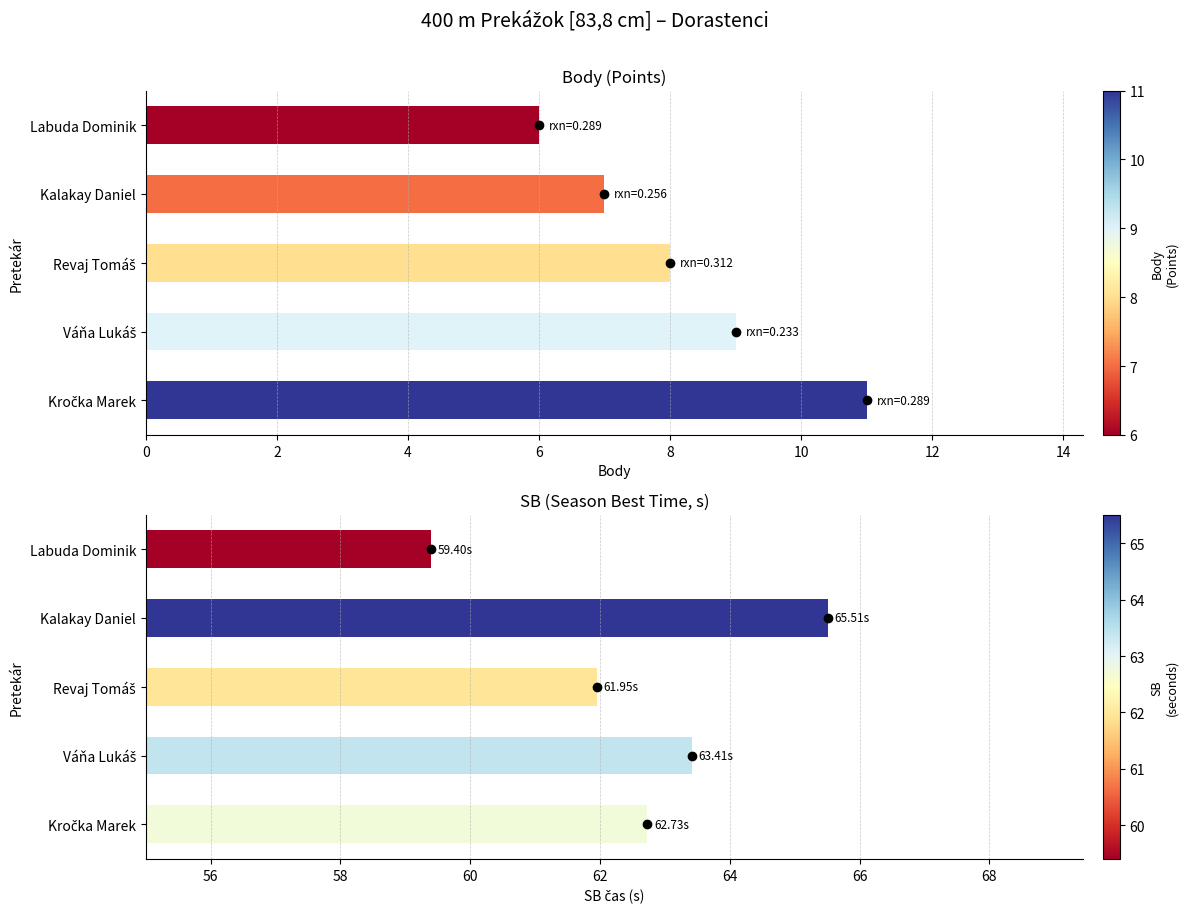

What are all the series names shown in the legend?

Body, SB